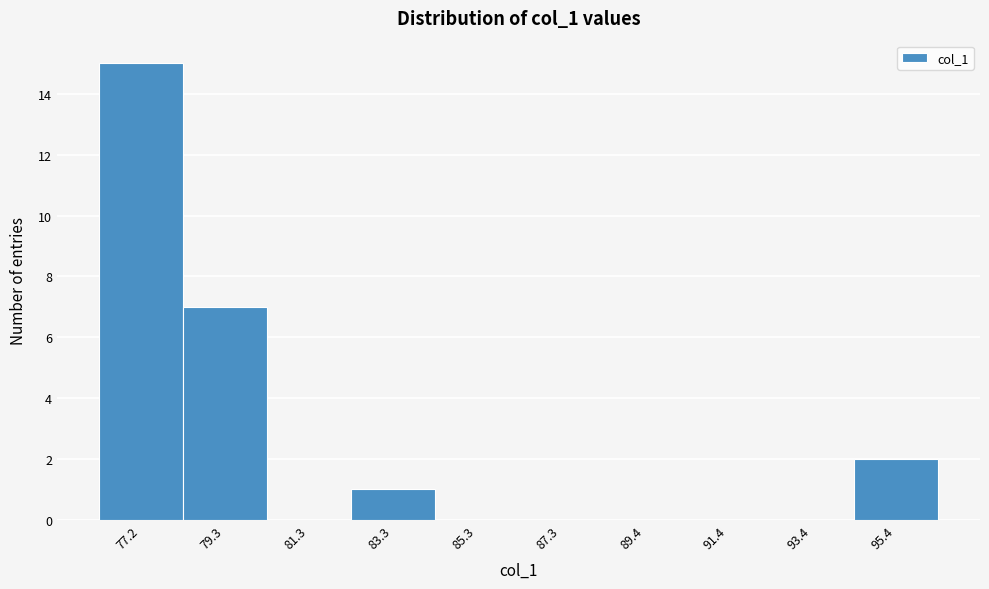

Over which range of the x-axis is the bar tallest?

76.0 to 78.0